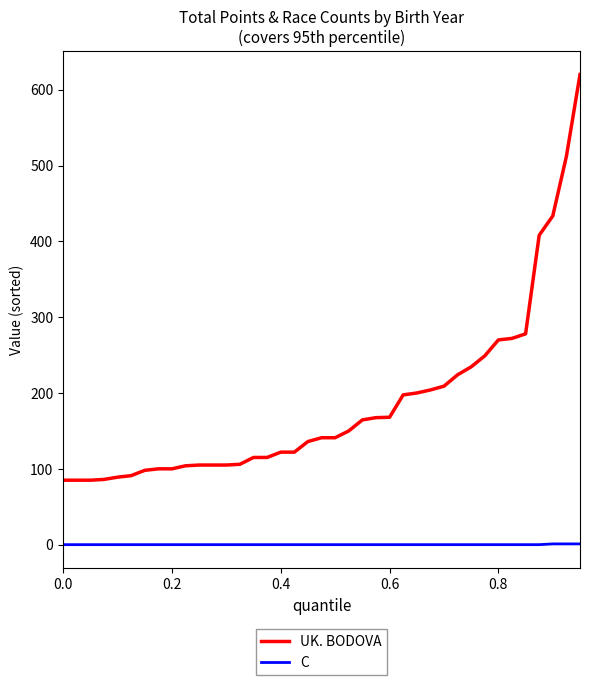

Which series has the largest total across all categories?

UK. BODOVA